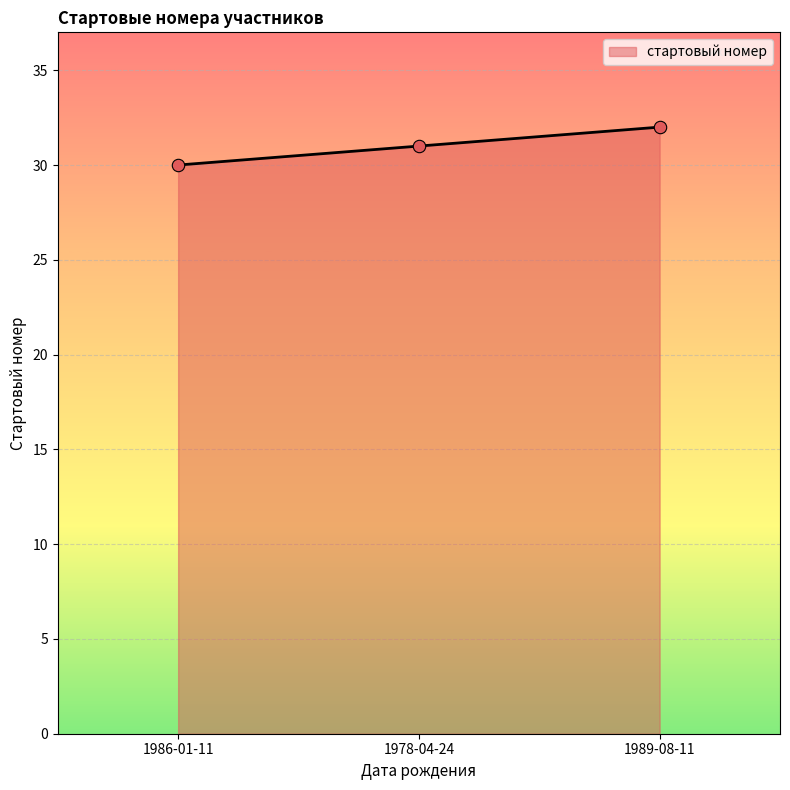

What is the change in value from 1986-01-11 to 1978-04-24?

+1